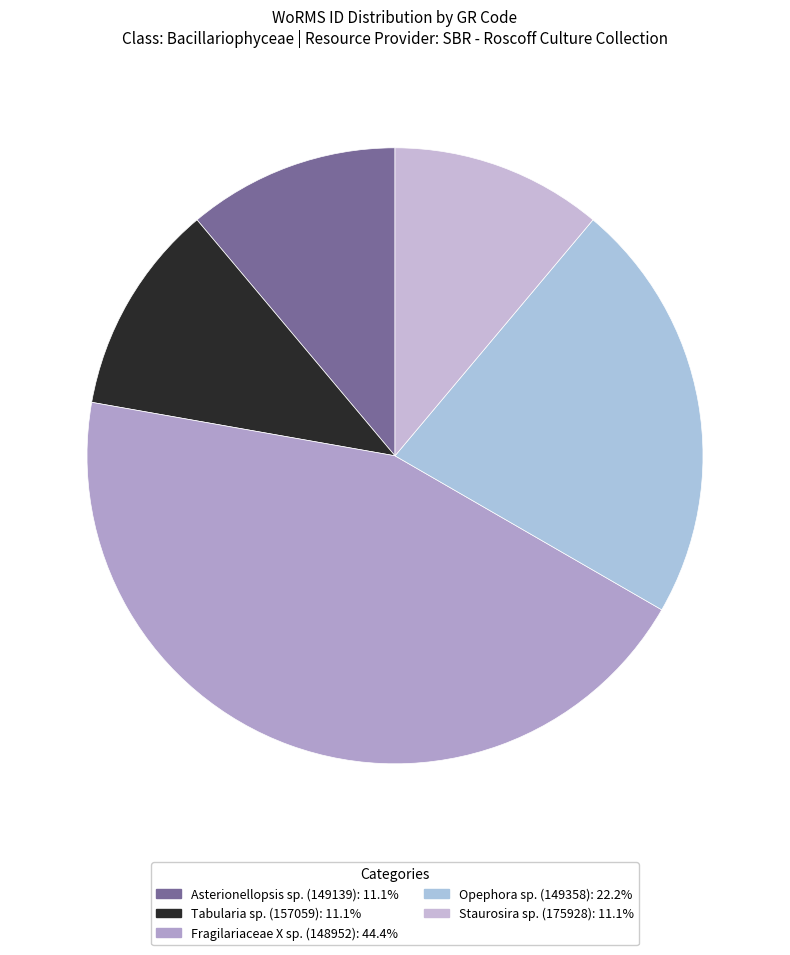

Is there any slice that represents more than half of the pie?

No